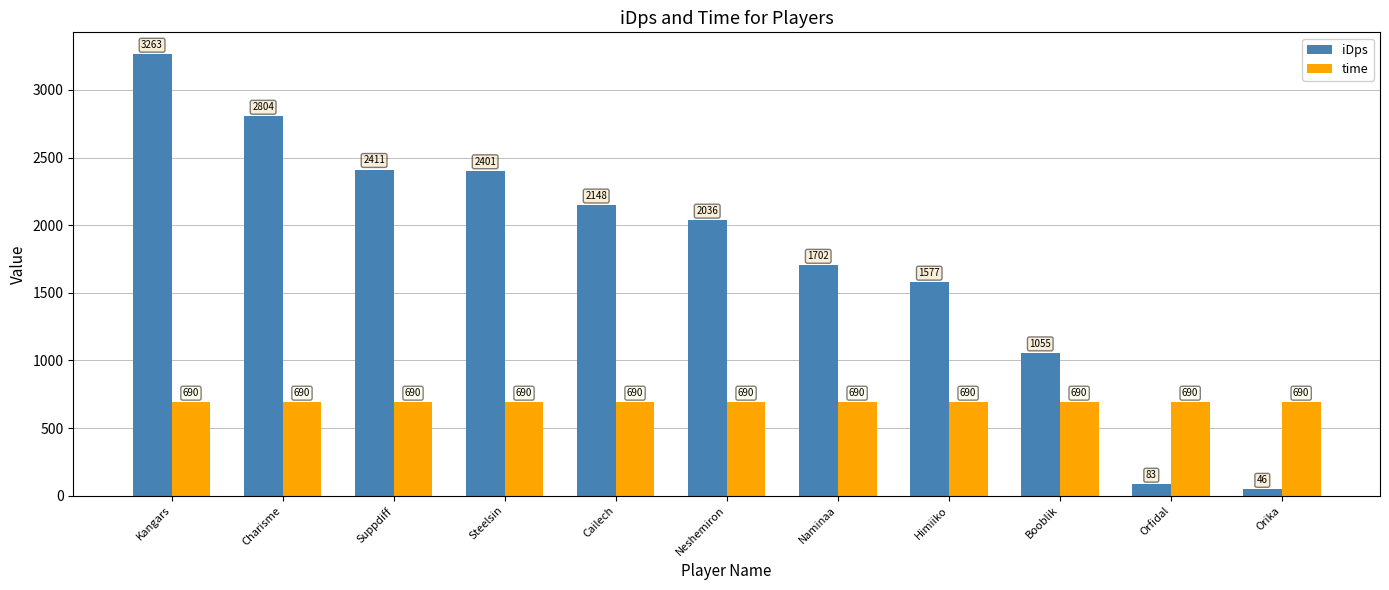

List the labels in order of iDps value, smallest first.

Orika, Orfidal, Booblik, Himiiko, Naminaa, Neshemiron, Cailech, Steelsin, Suppdiff, Charisme, Kangars